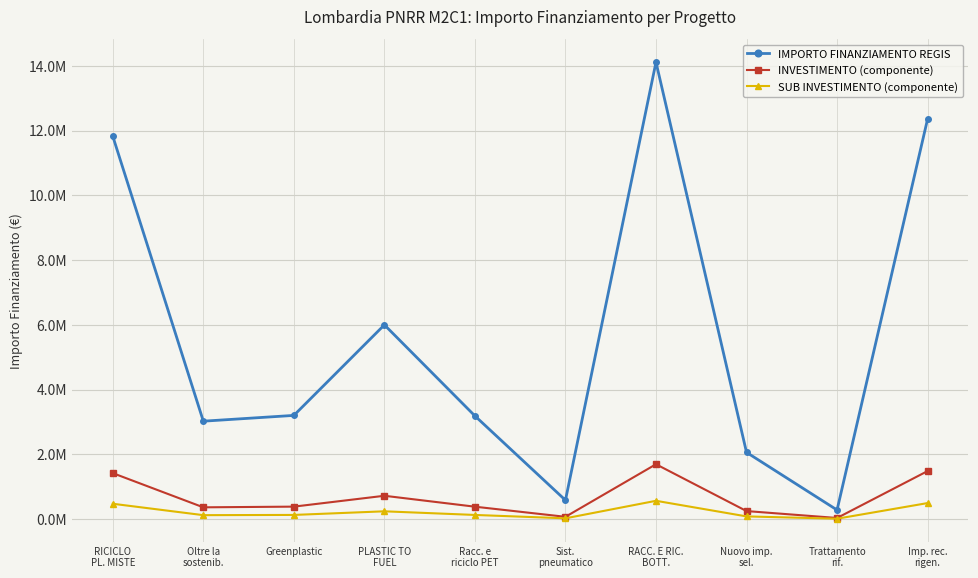

Is this an area chart (filled region under the line)?

No